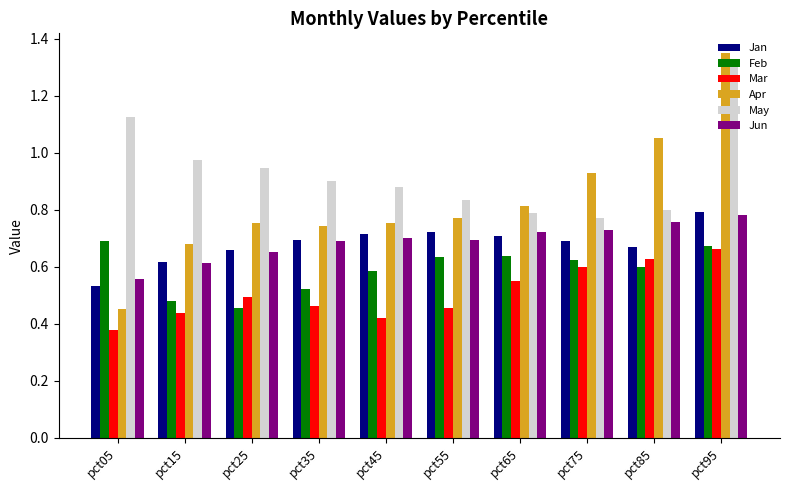

What is the spread (max minus min) of values at pct75?

0.3